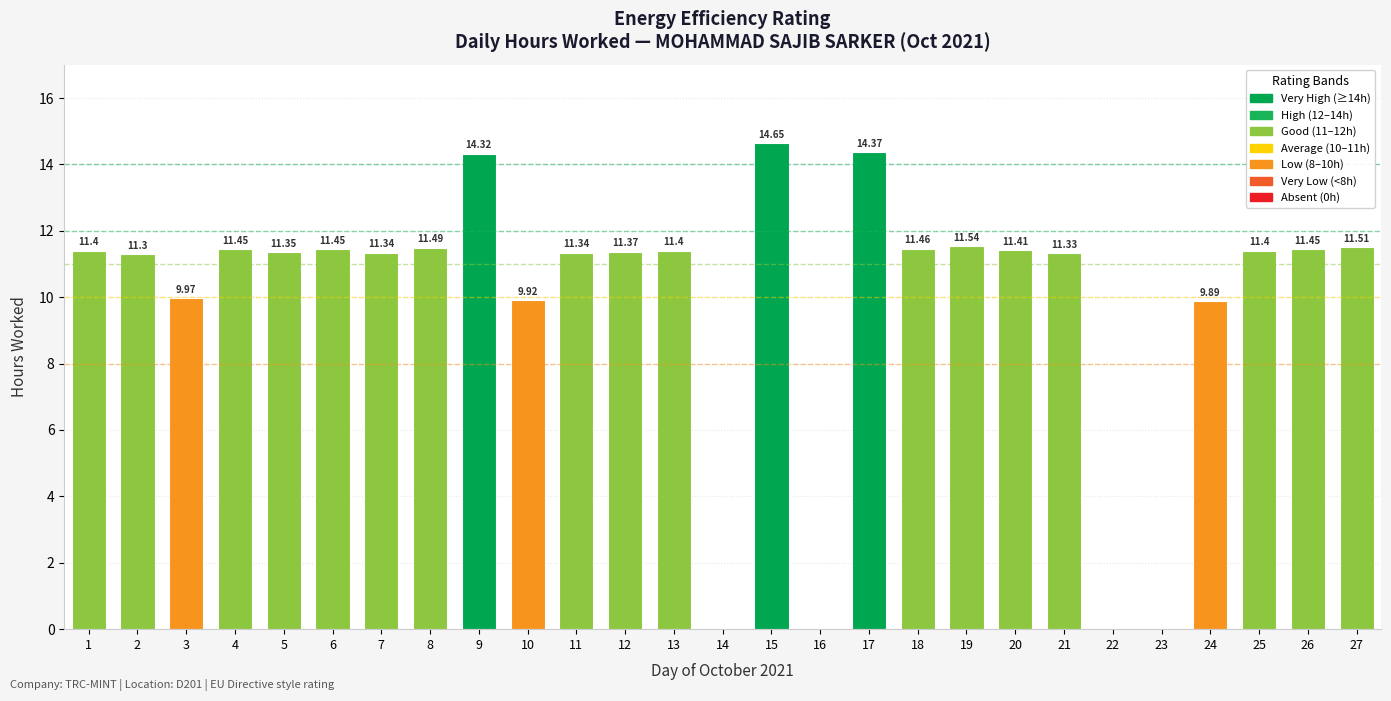

What is the average value?

9.9